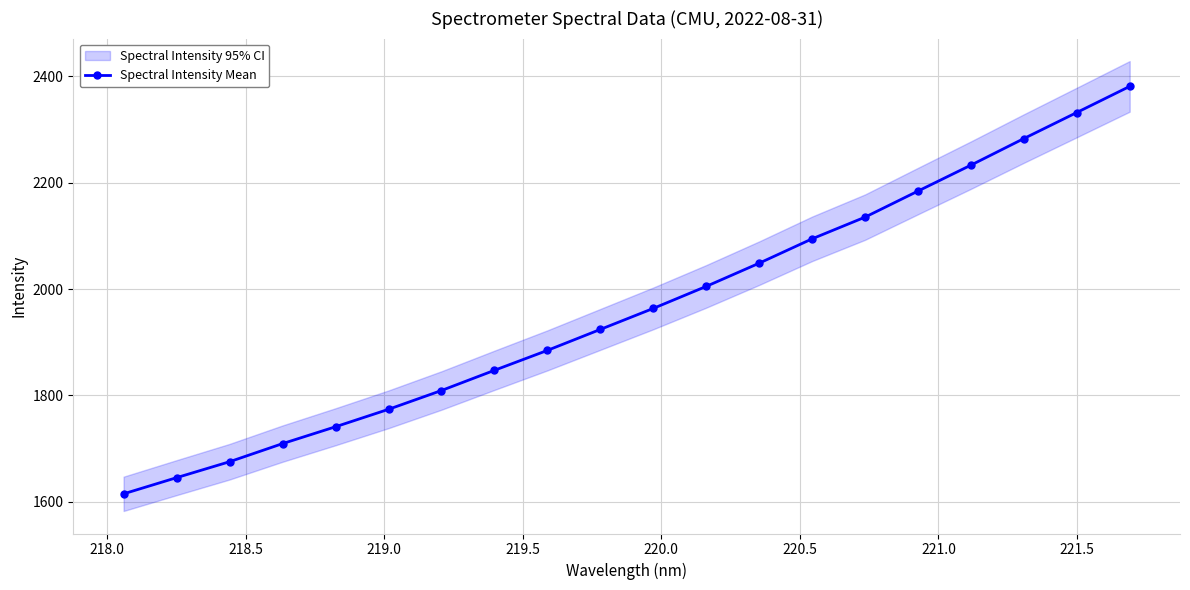

What is the highest value of the Spectral Intensity Mean series?

2381.2